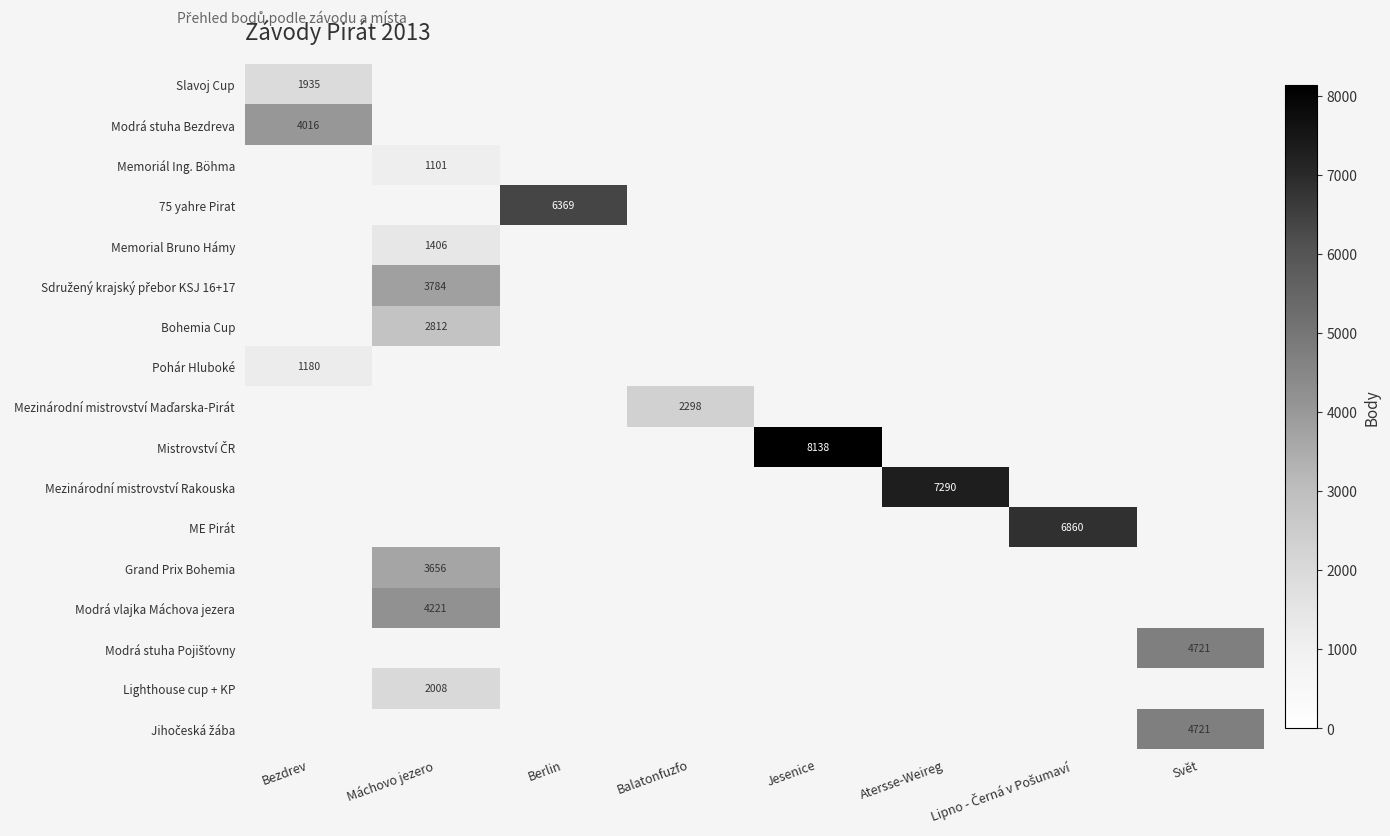

List the labels in order of Bohemia Cup value, smallest first.

Bezdrev, Máchovo jezero, Berlin, Balatonfuzfo, Jesenice, Atersse-Weireg, Lipno - Černá v Pošumaví, Svět